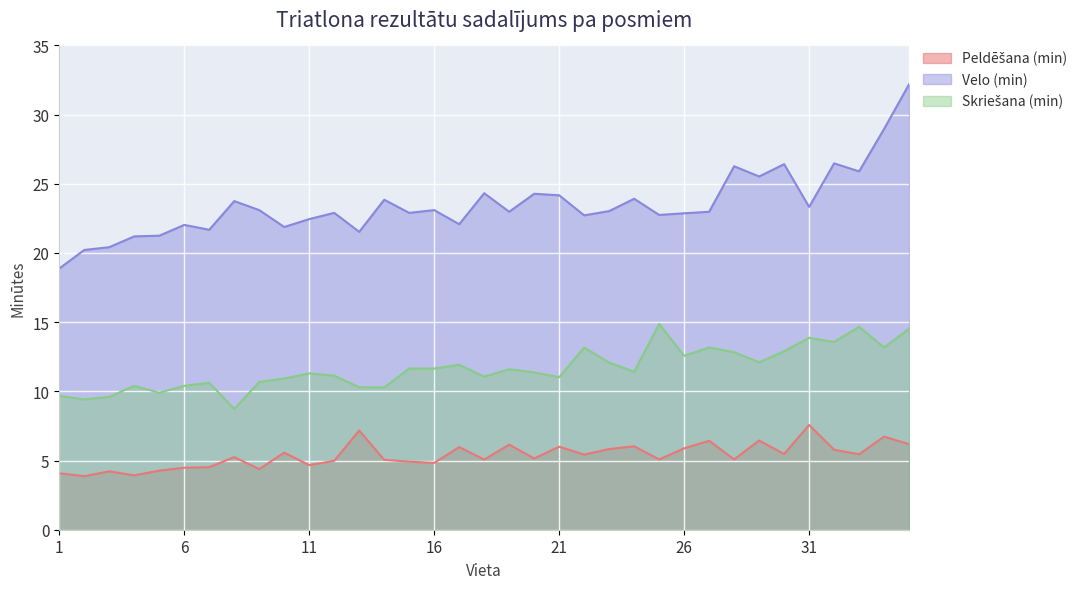

How many lines are shown in the chart?

3